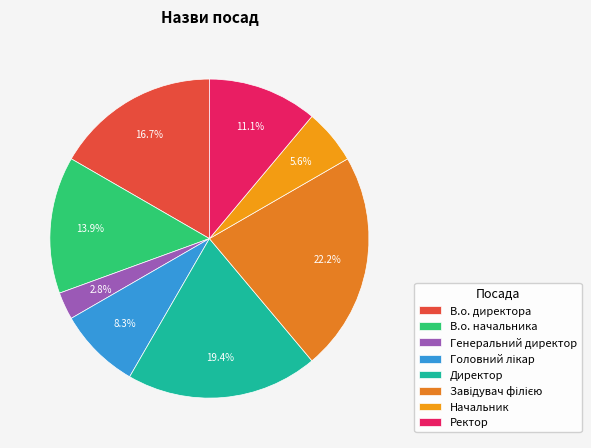

Is it true that Начальник is 12% of the pie?

False